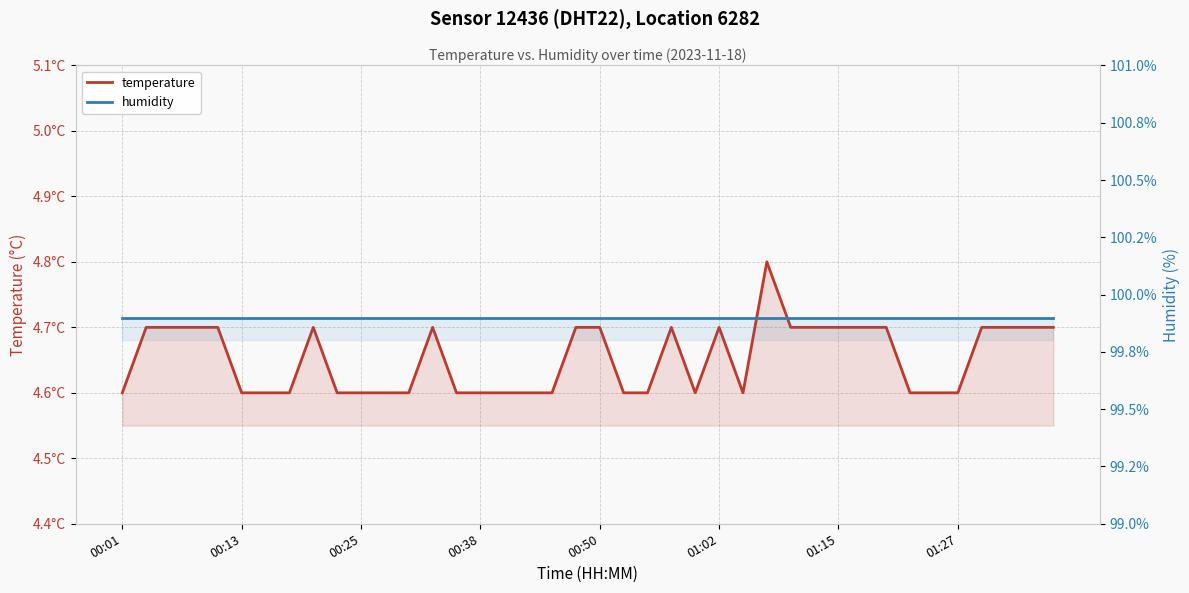

The temperature series shows 1.3 at 00:38. True or false?

False